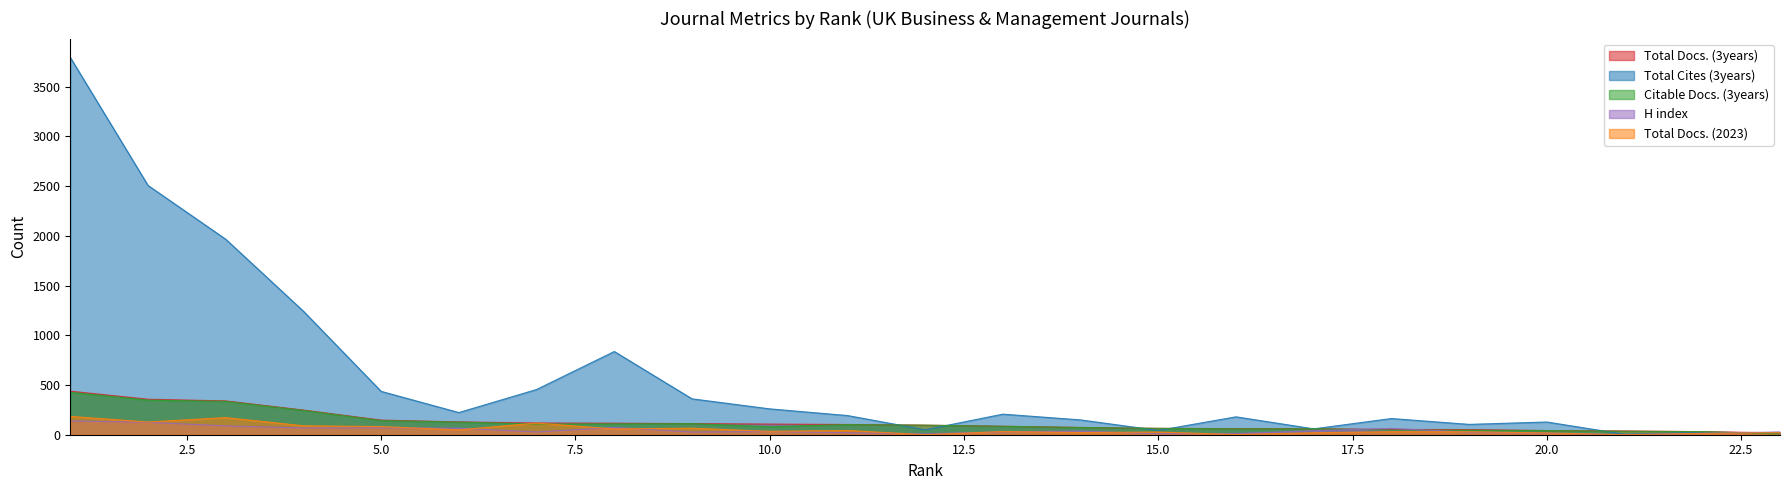

What is the sum of all Total Docs. (3years) values?

2889